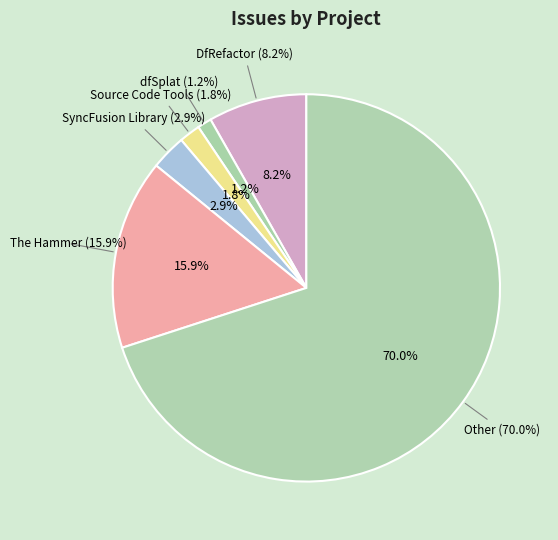

Count the number of slices in the pie.

6